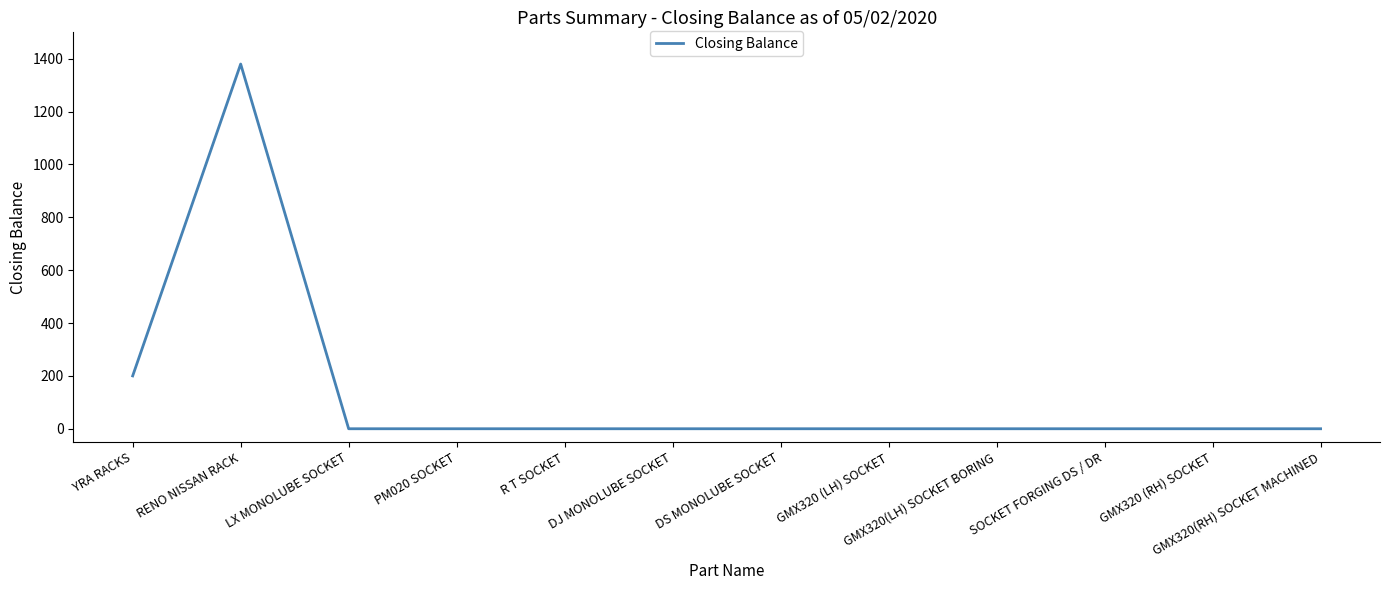

Where is the data nearest to the value 690?

YRA RACKS